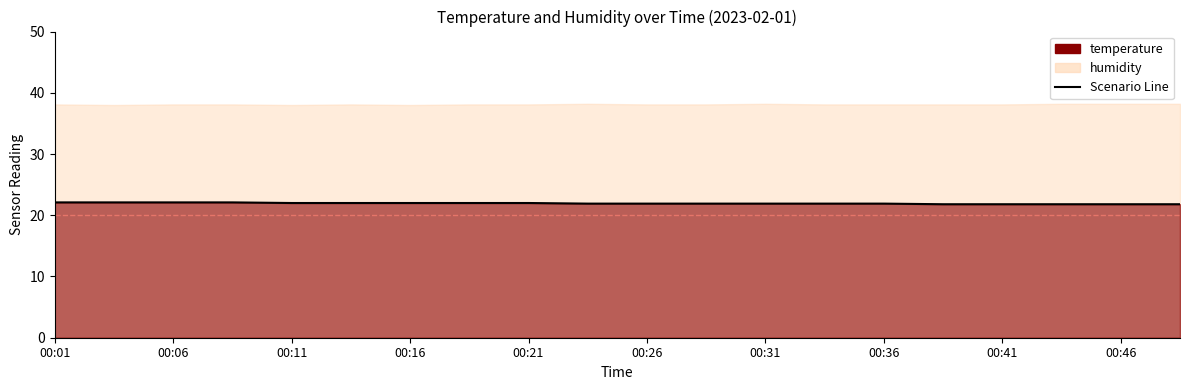

The chart shows a value of 5.4 at 00:46. True or false?

False